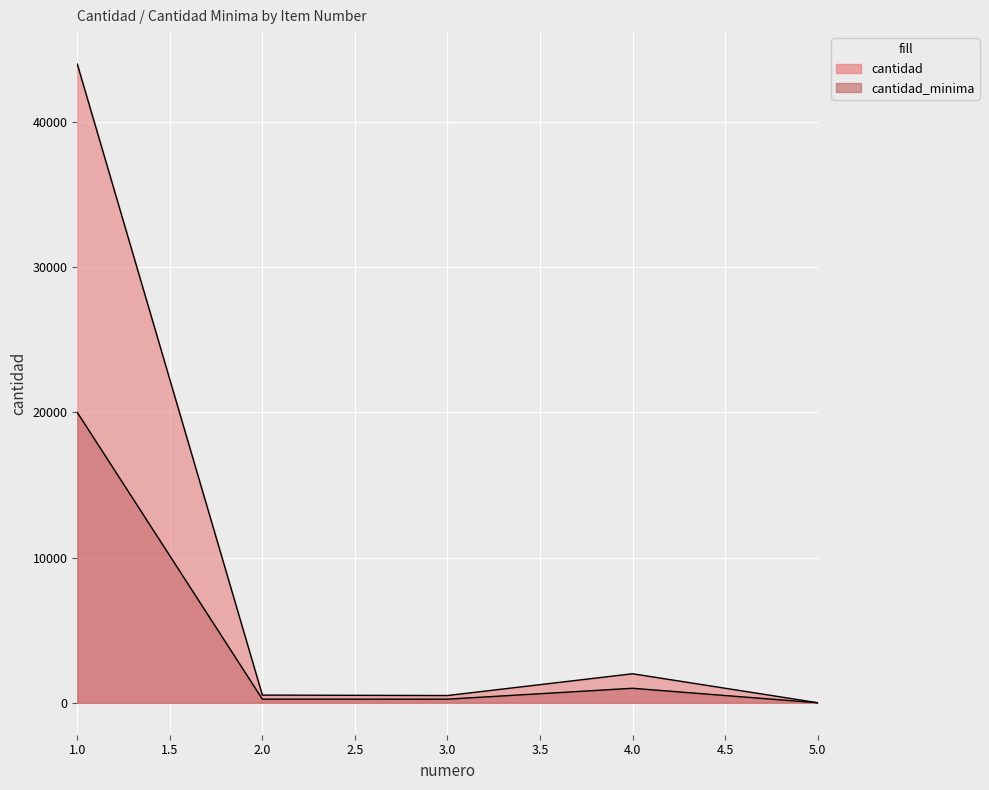

Reading left to right, what are all the values shown in this chart?

cantidad: 1=44000	2=530	3=500	4=2000	5=5
cantidad_minima: 1=20000	2=250	3=250	4=1000	5=2